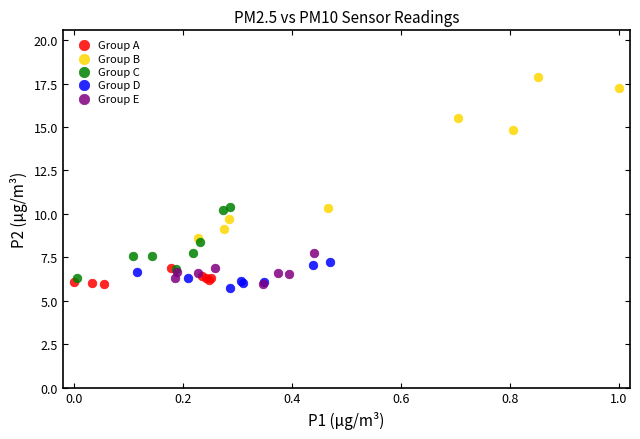

Which series contains the highest Y value?

Group B